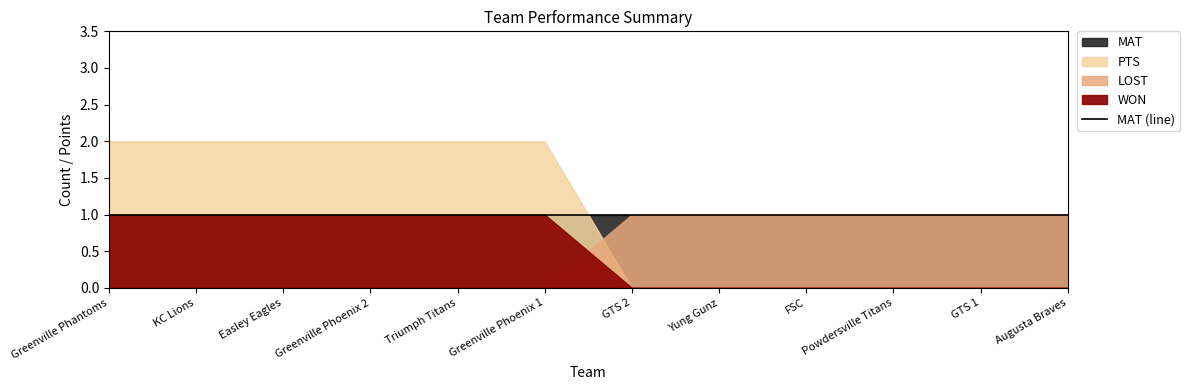

At which category is the sum across all series the highest?

Greenville Phantoms